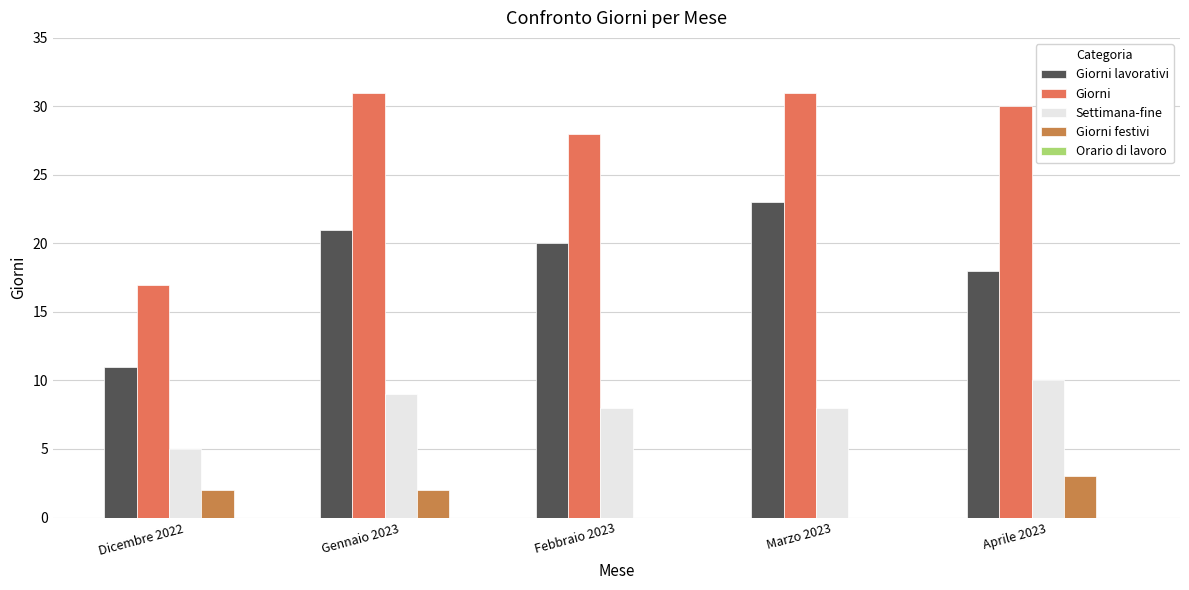

Which series has the largest total across all categories?

Giorni